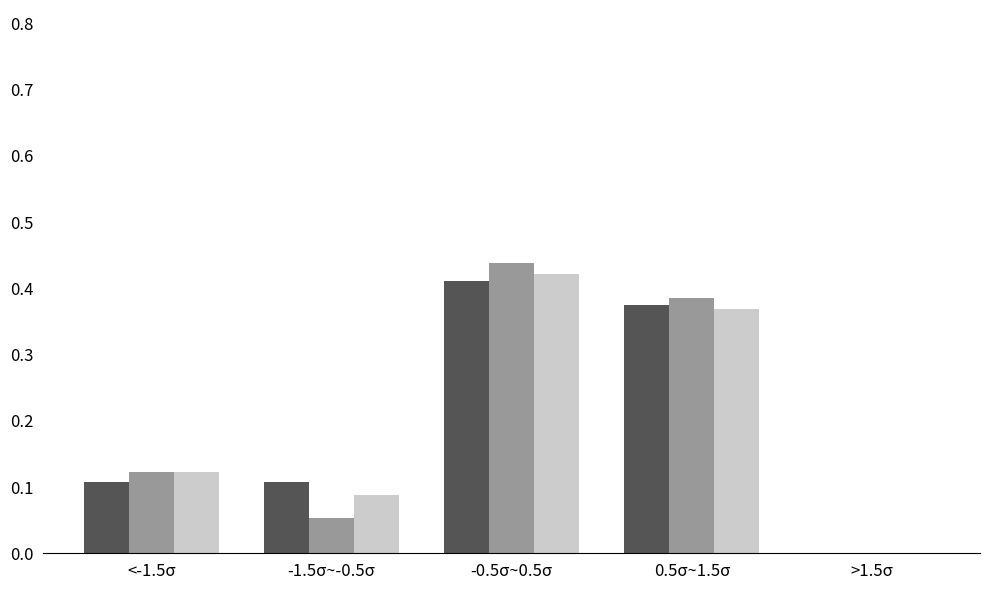

Which label corresponds to the largest value in the chart?

-0.5σ~0.5σ